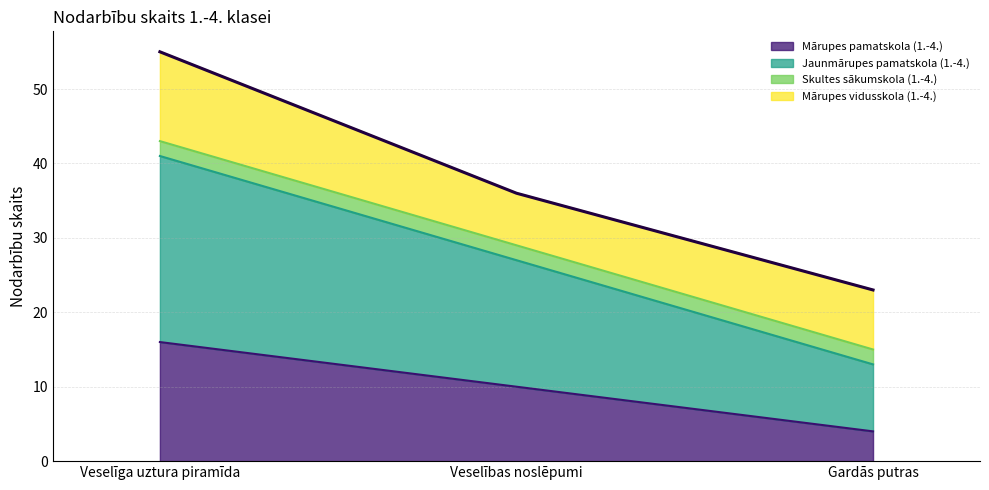

What position from the right is Veselības noslēpumi?

2